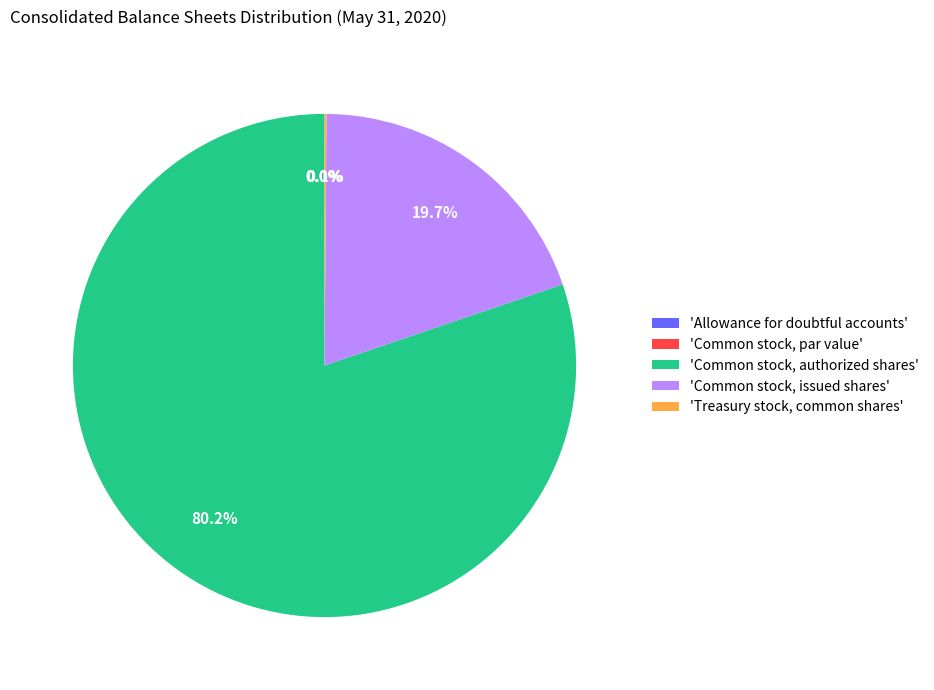

How many segments does this pie chart have?

5